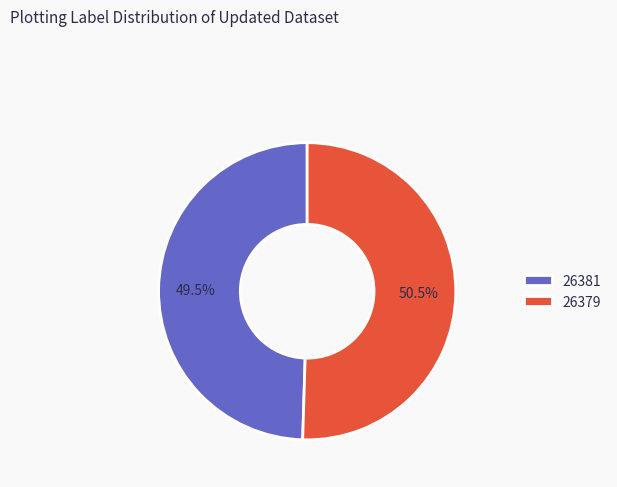

Rank the categories by value from highest to lowest.

26379, 26381